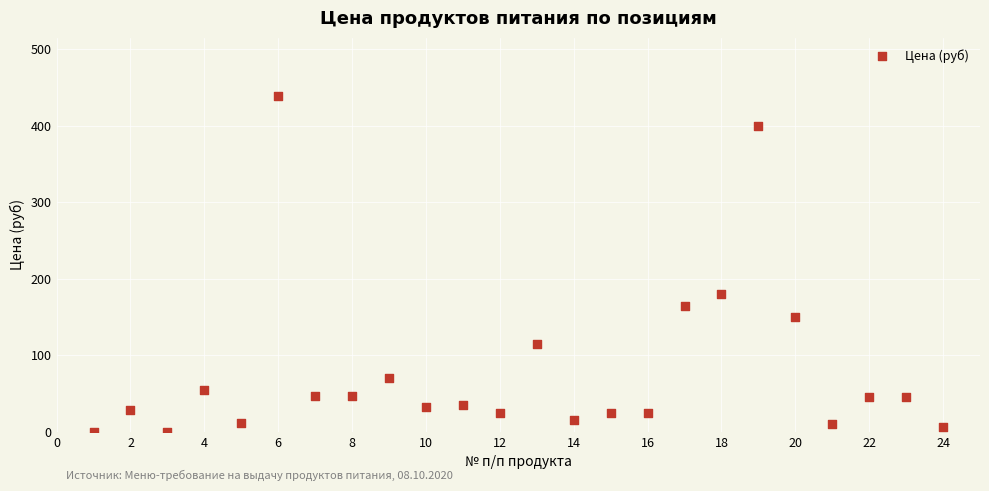

What Y value in the scatter plot is closest to 219?

180.0